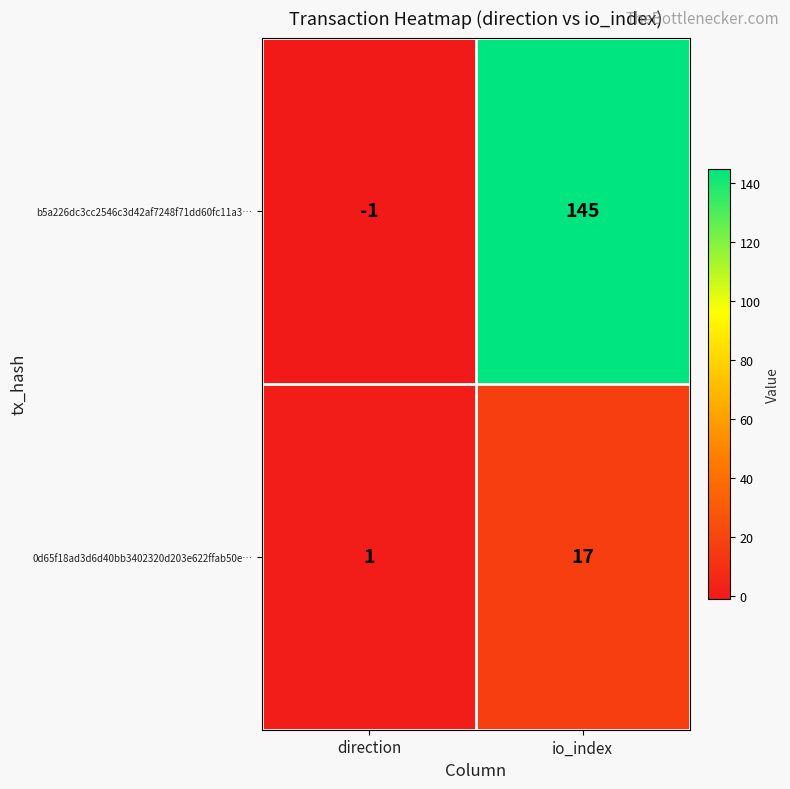

Rank the series by their average value, from highest to lowest.

b5a226dc3cc2546c3d42af7248f71dd60fc11a3…, 0d65f18ad3d6d40bb3402320d203e622ffab50e…